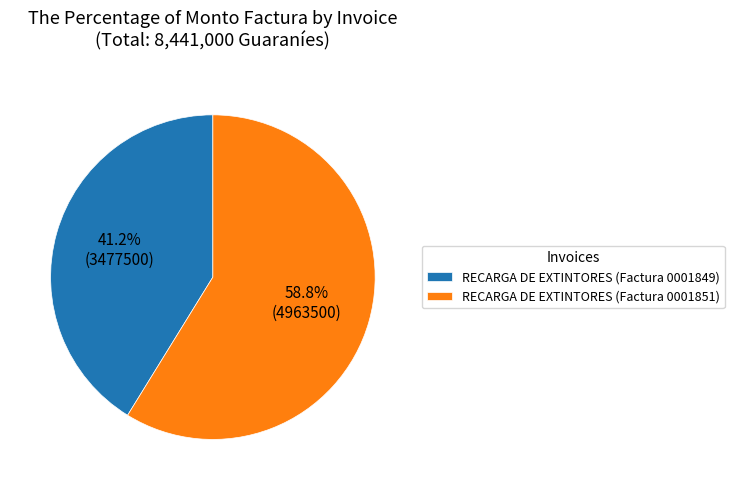

Is the sum of RECARGA DE EXTINTORES (Factura 0001849) and RECARGA DE EXTINTORES (Factura 0001851) greater than half?

Yes